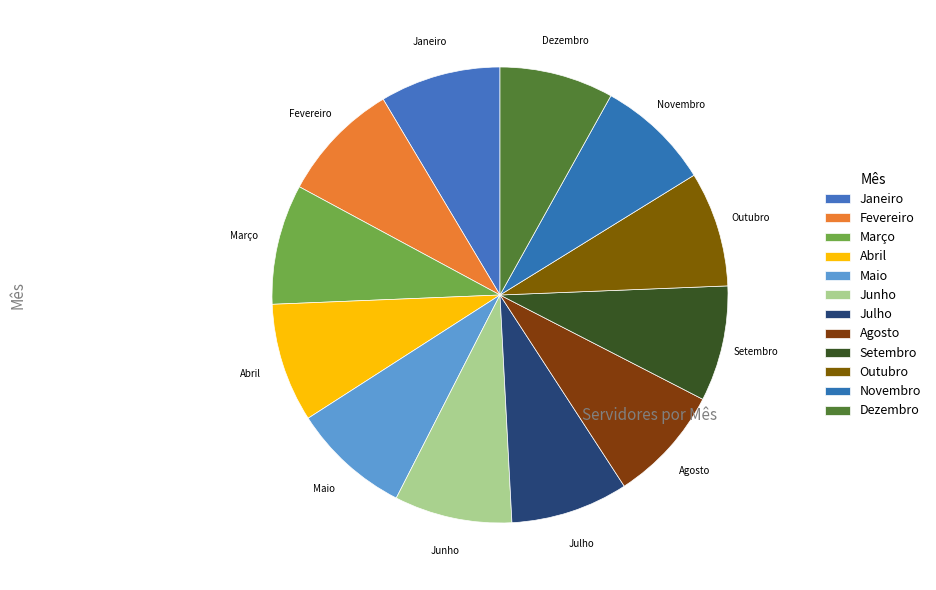

Is the sum of Março and Maio greater than half?

No